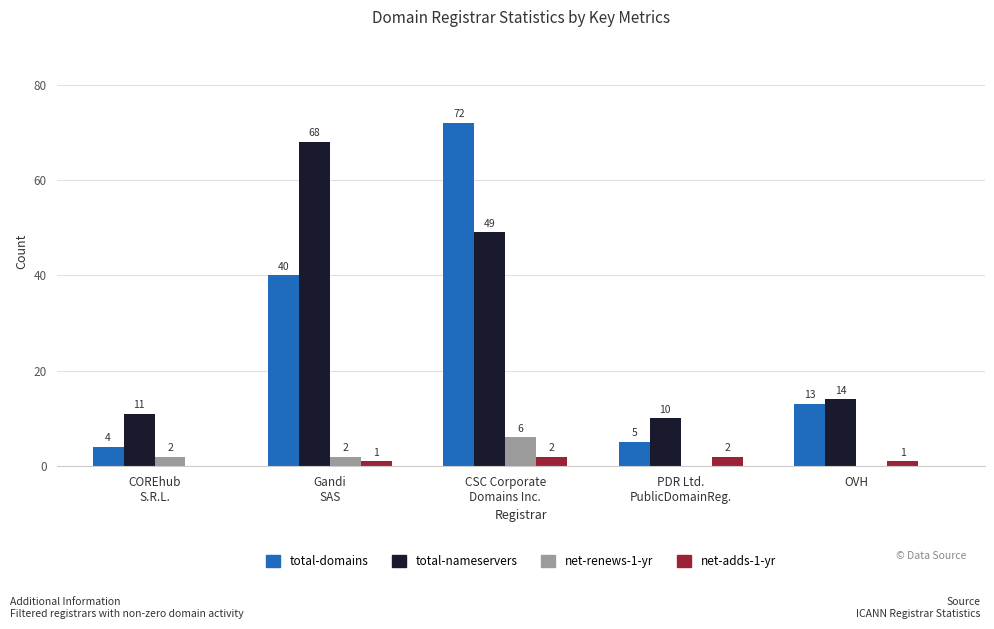

What are all the series names shown in the legend?

total-domains, total-nameservers, net-renews-1-yr, net-adds-1-yr